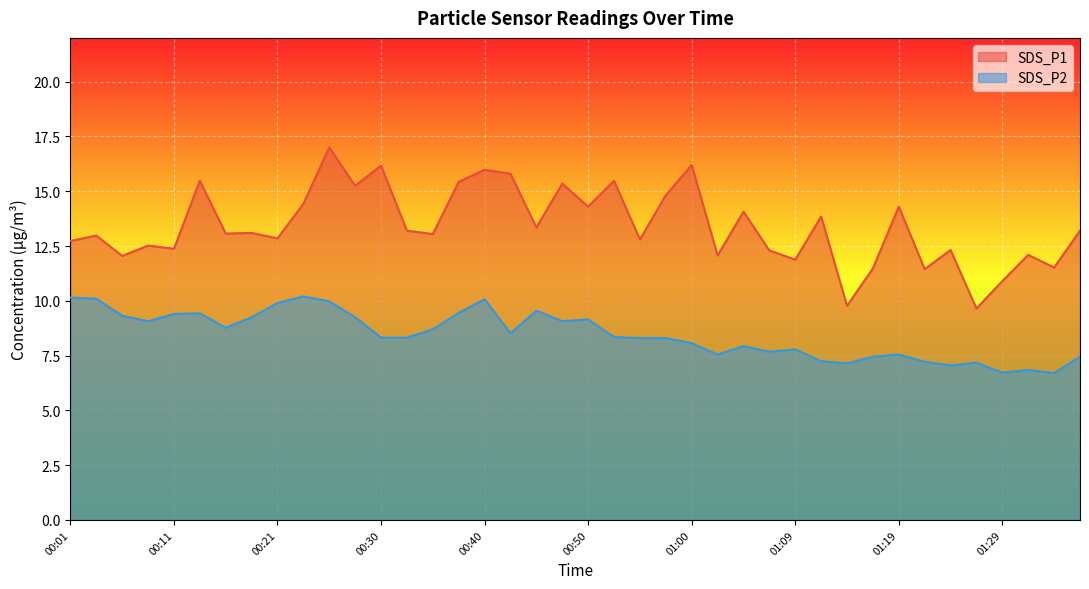

How many lines are shown in the chart?

2